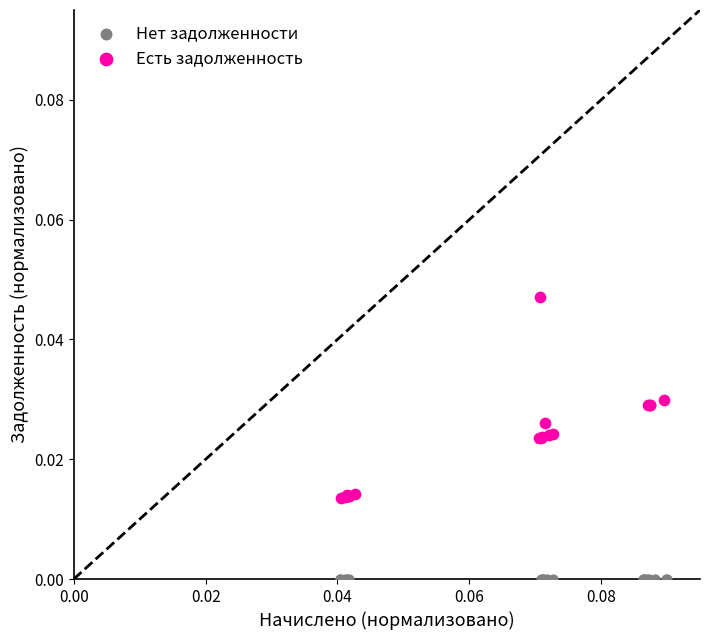

Which series contains the lowest Y value?

Нет задолженности